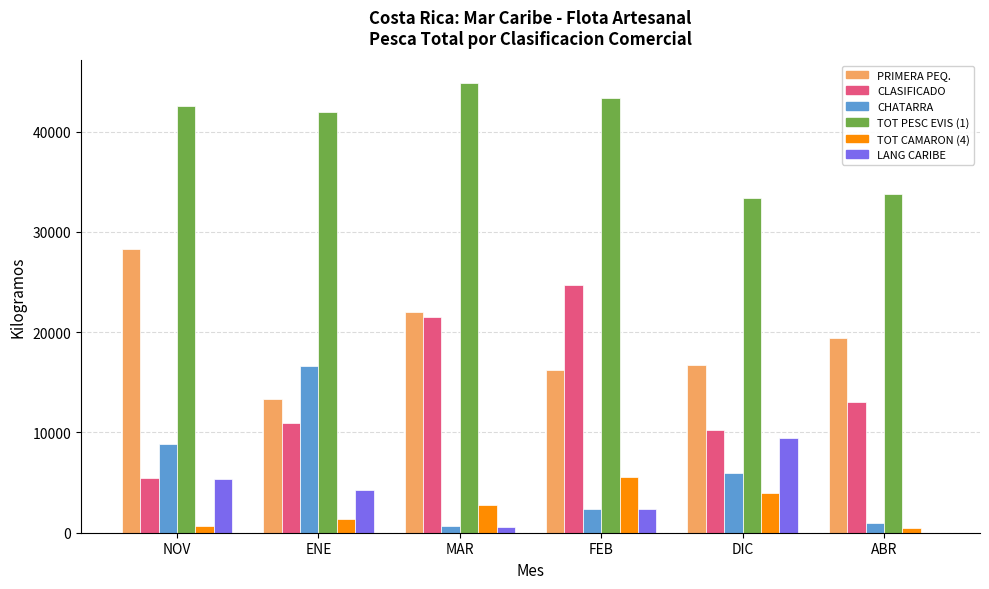

Which series changed the most between NOV and DIC?

PRIMERA PEQ.